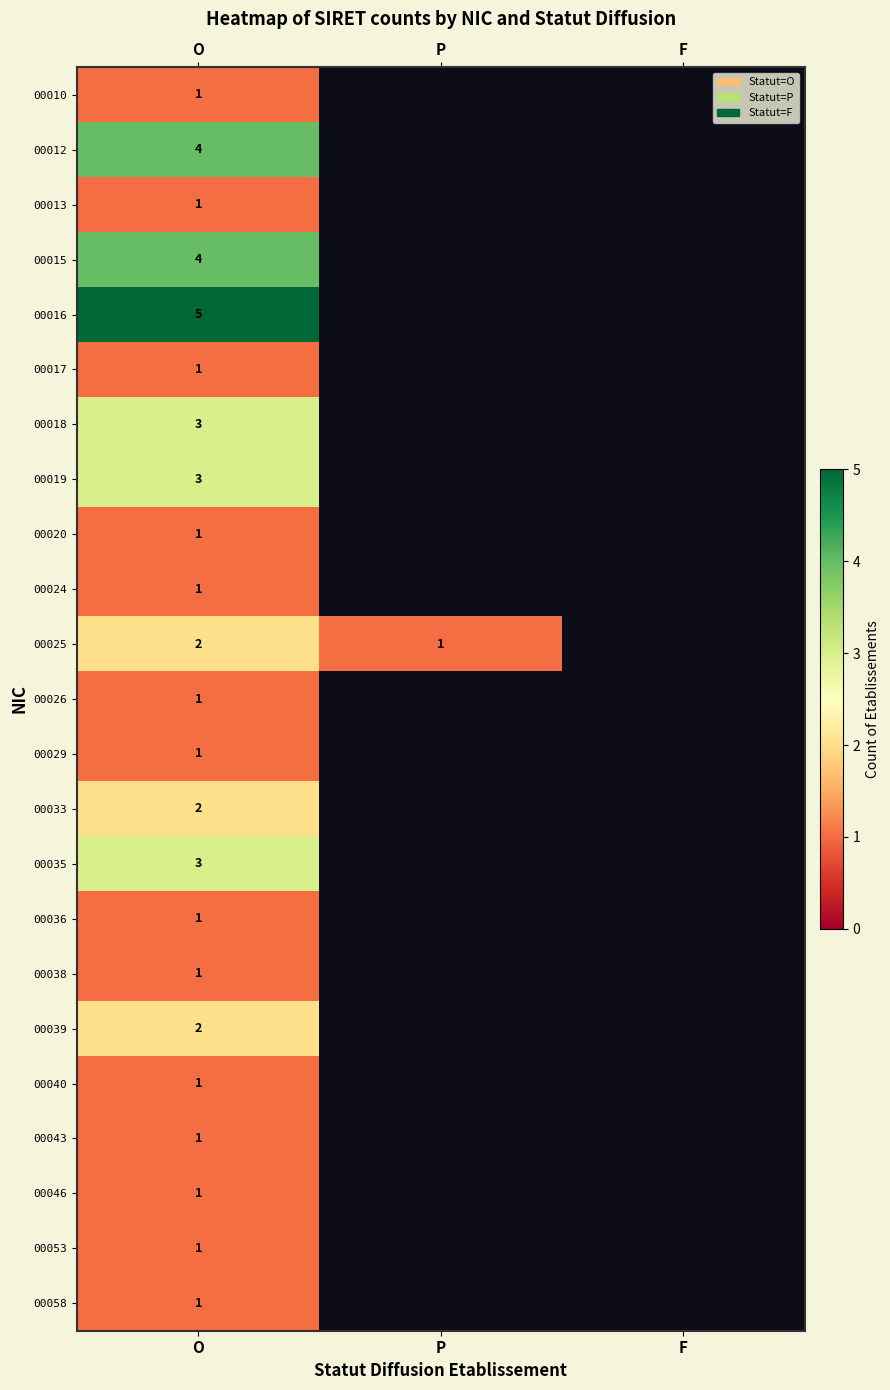

True or false: 00012 has a value of 4 at O.

True